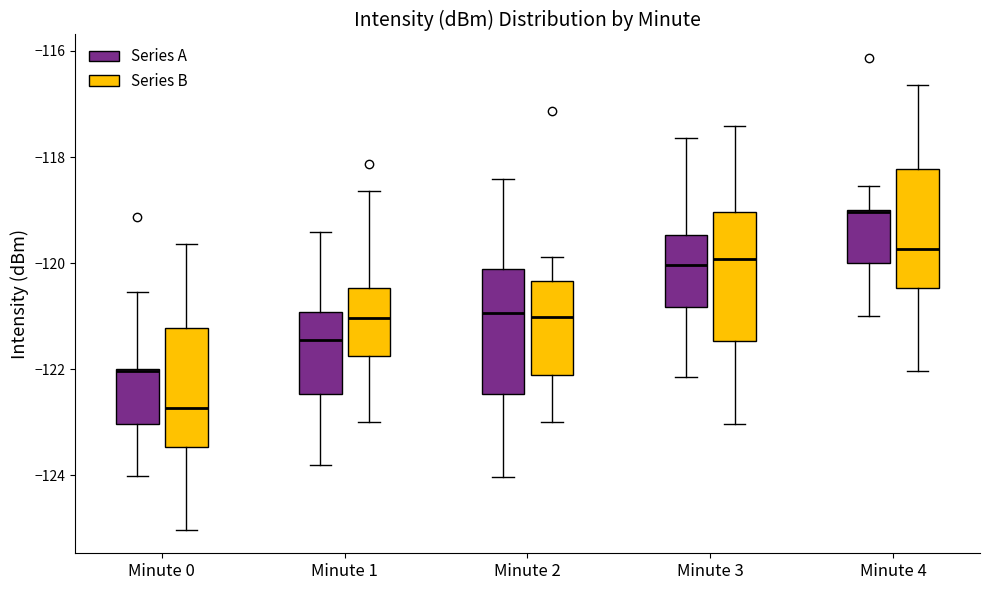

Which box's median line is the highest?

Minute 4 (Series A)